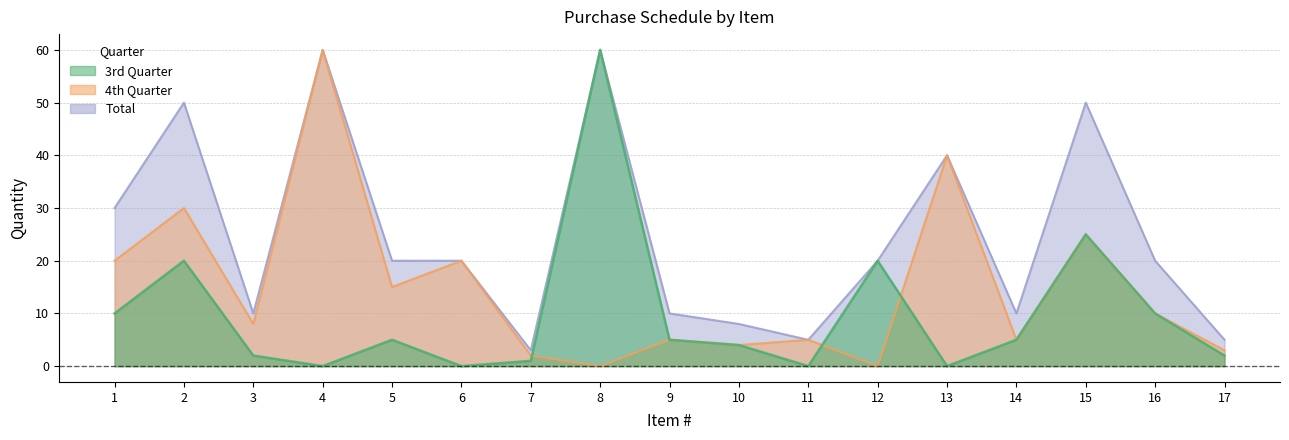

What is the total value across all series at 7?

6